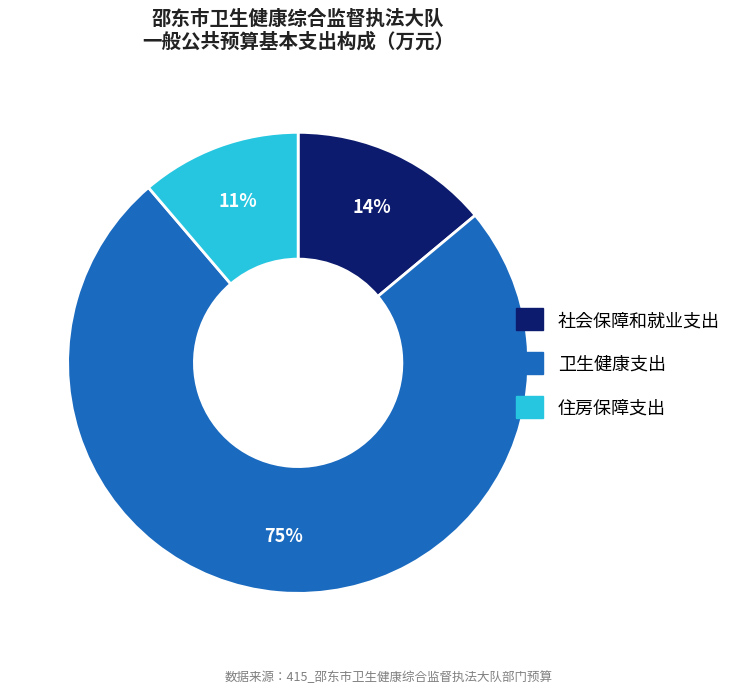

What percentage is the 卫生健康支出 slice, to the nearest percent?

75%